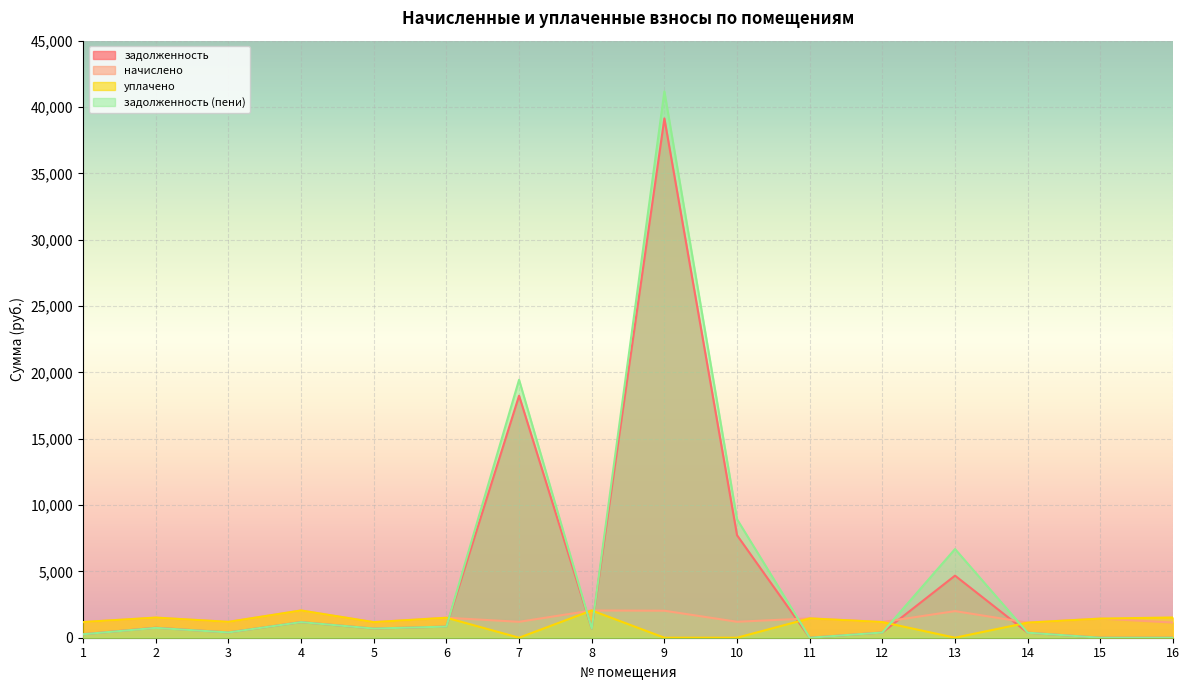

How many distinct data groups are displayed?

4